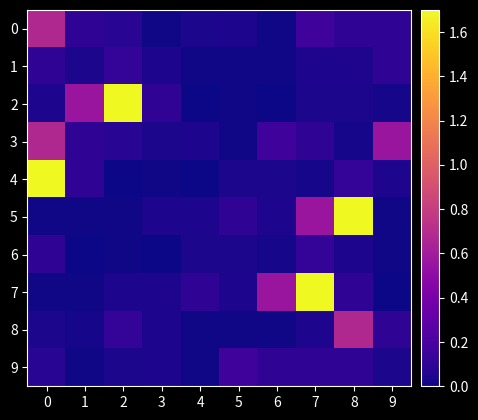

What is the total value across all series at 2?

2.2